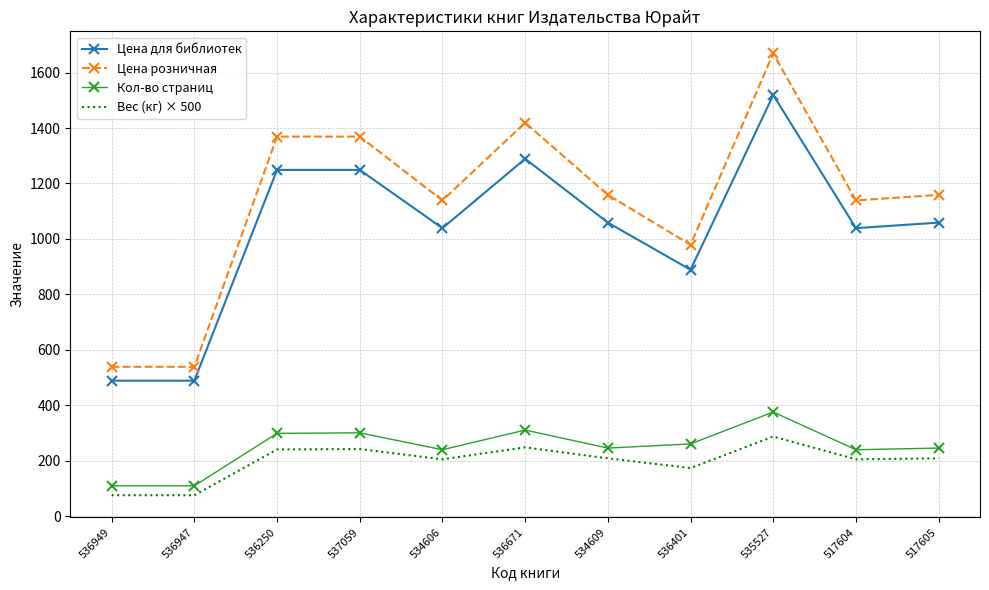

What is the smallest value displayed?

76.0